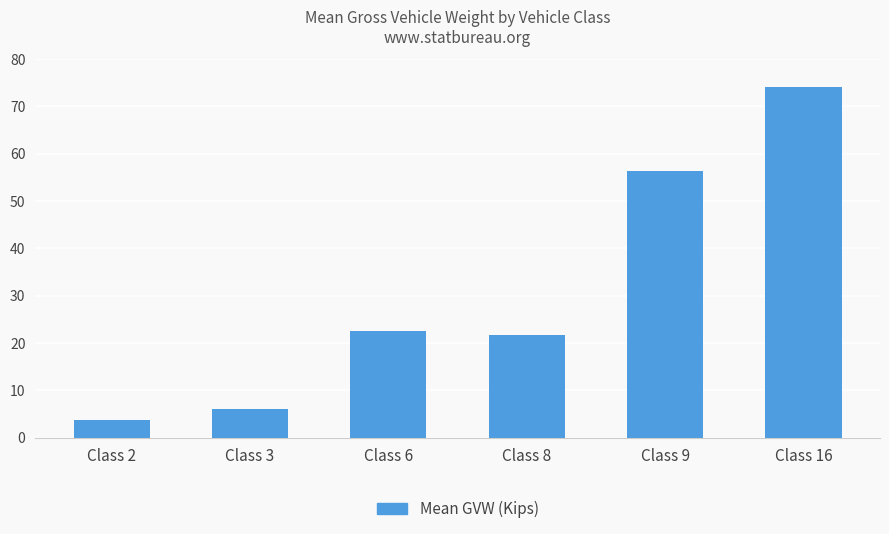

What is the sum of all values?

184.5